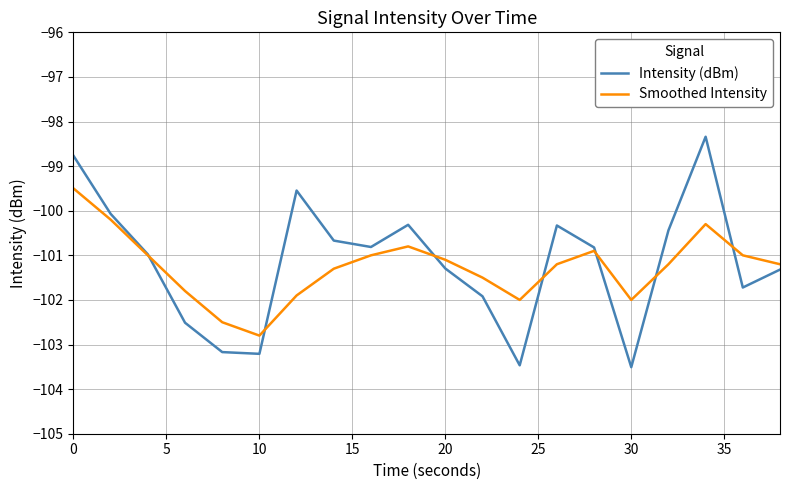

Rank the series by their maximum value, from highest to lowest.

Intensity (dBm), Smoothed Intensity